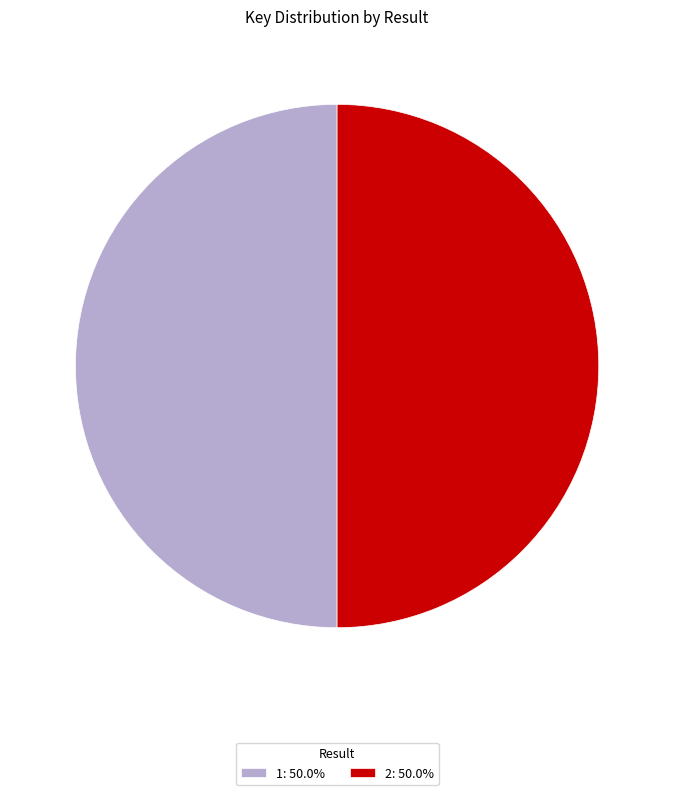

Combined, do 1: 50.0% and 2: 50.0% account for over 50%?

Yes